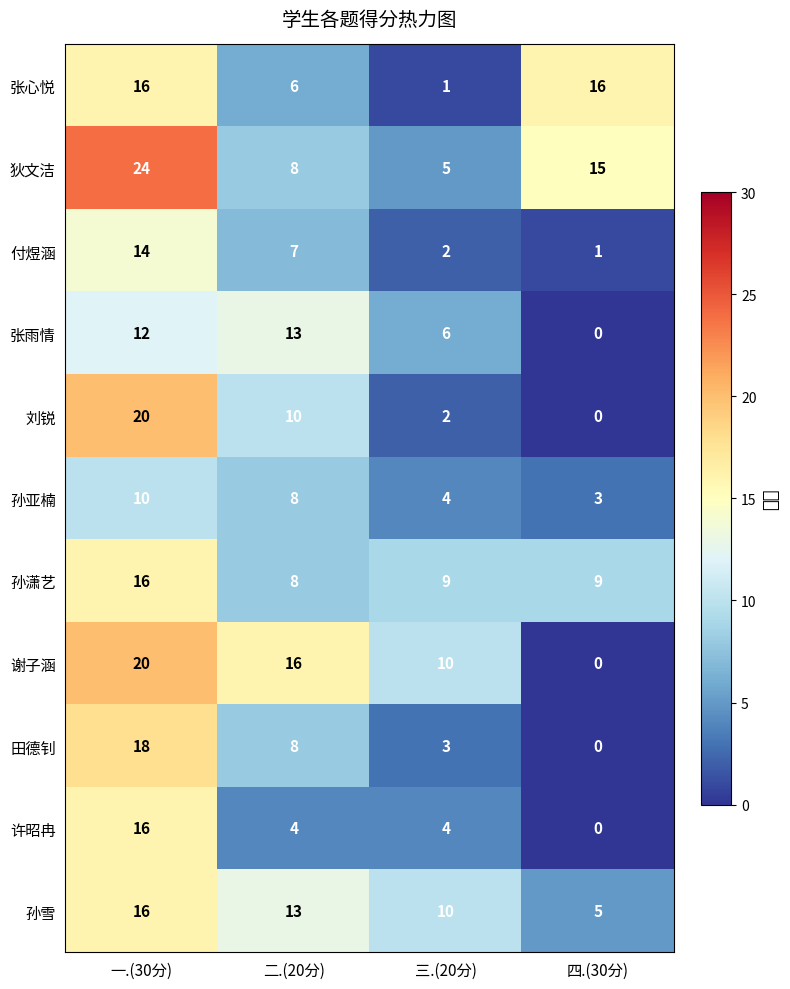

What is the difference between the maximum and minimum values in the 付煜涵 series?

13